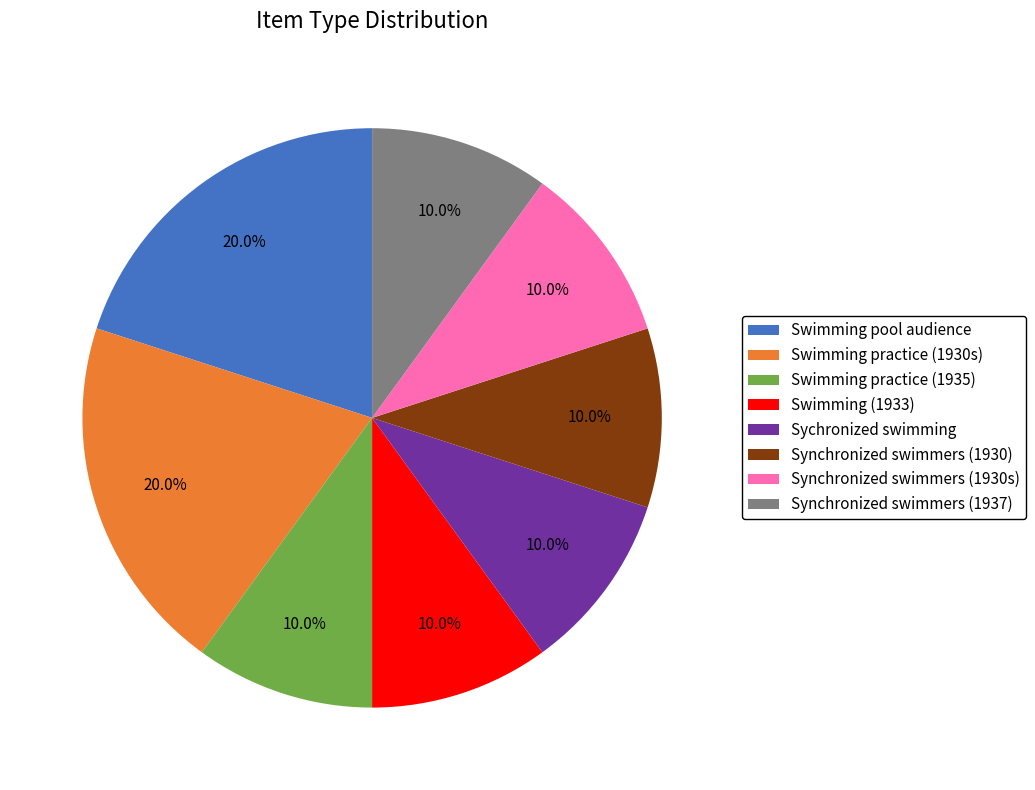

Does Synchronized swimmers (1930s) account for over 50% of the chart?

No